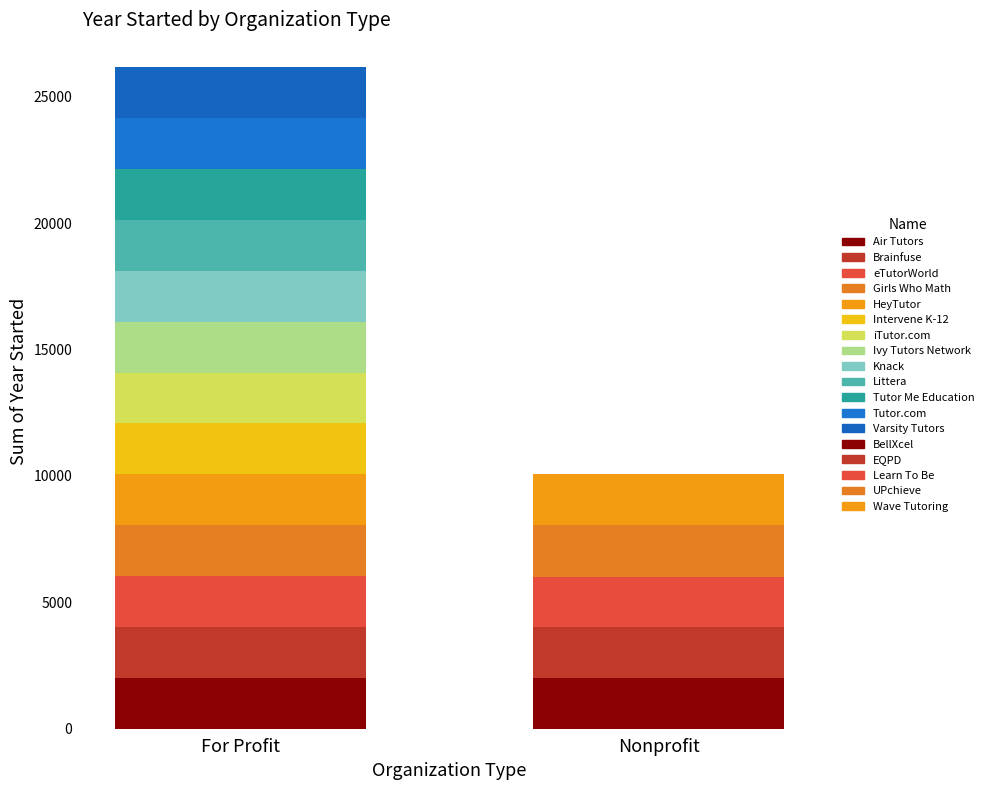

What is the difference between the second highest and second lowest values?

21